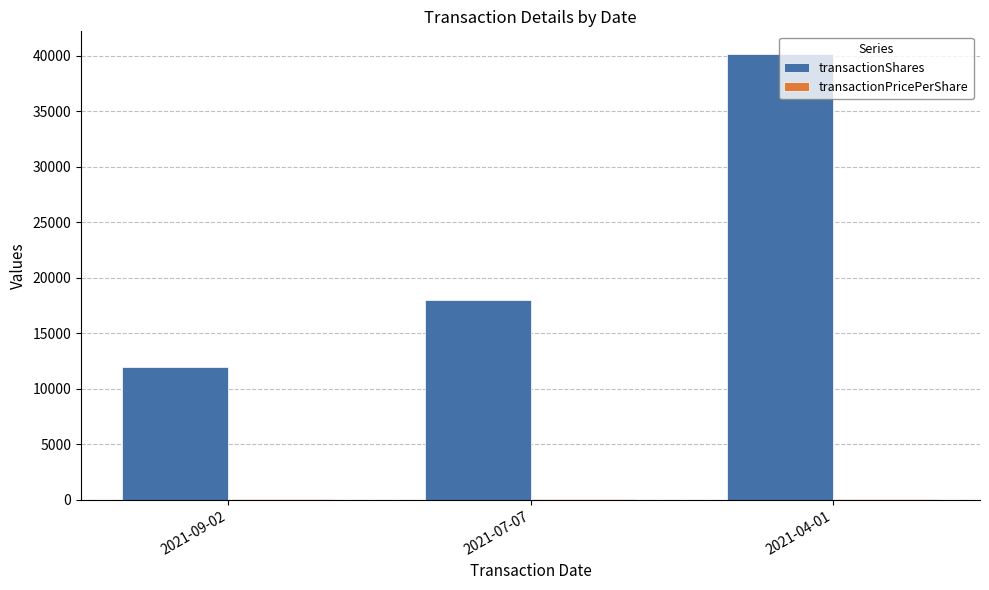

Which series has the largest range (max minus min)?

transactionShares